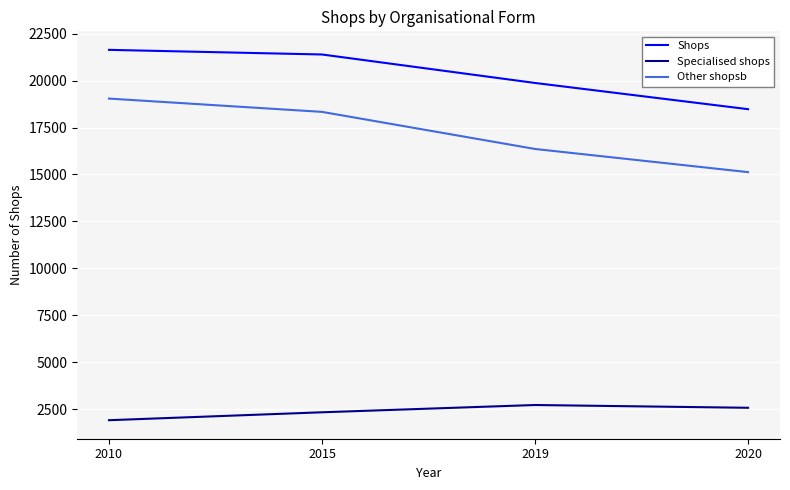

How many Specialised shops values are between 2325 and 2713?

3